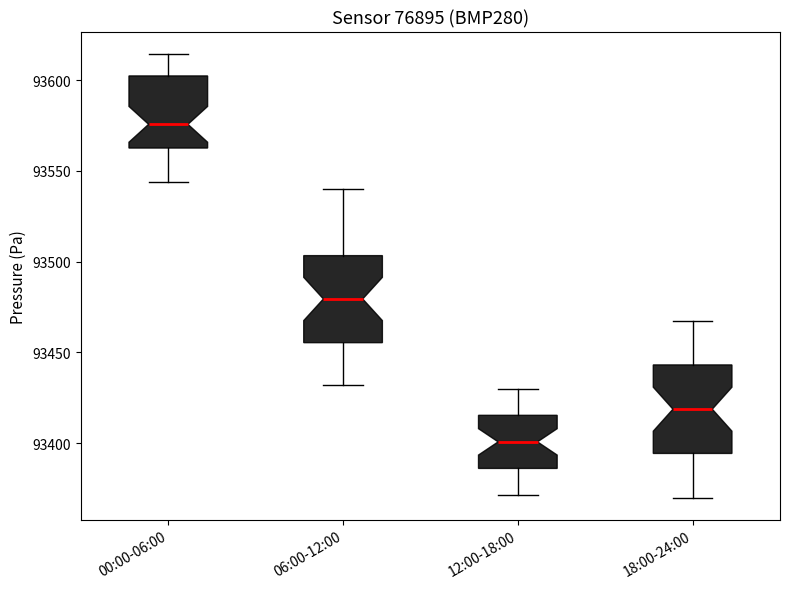

Reading left to right, transcribe this box plot: for each box, give where its median line is, the range the box spans, and where its two whiskers end, as read against the y-axis. The values are not printed on the chart, so give them approximately, as read against the axis.

00:00-06:00: median 93575, box 93565 to 93600, whiskers 93545 to 93615
06:00-12:00: median 93480, box 93455 to 93505, whiskers 93430 to 93540
12:00-18:00: median 93400, box 93385 to 93415, whiskers 93370 to 93430
18:00-24:00: median 93420, box 93395 to 93445, whiskers 93370 to 93470